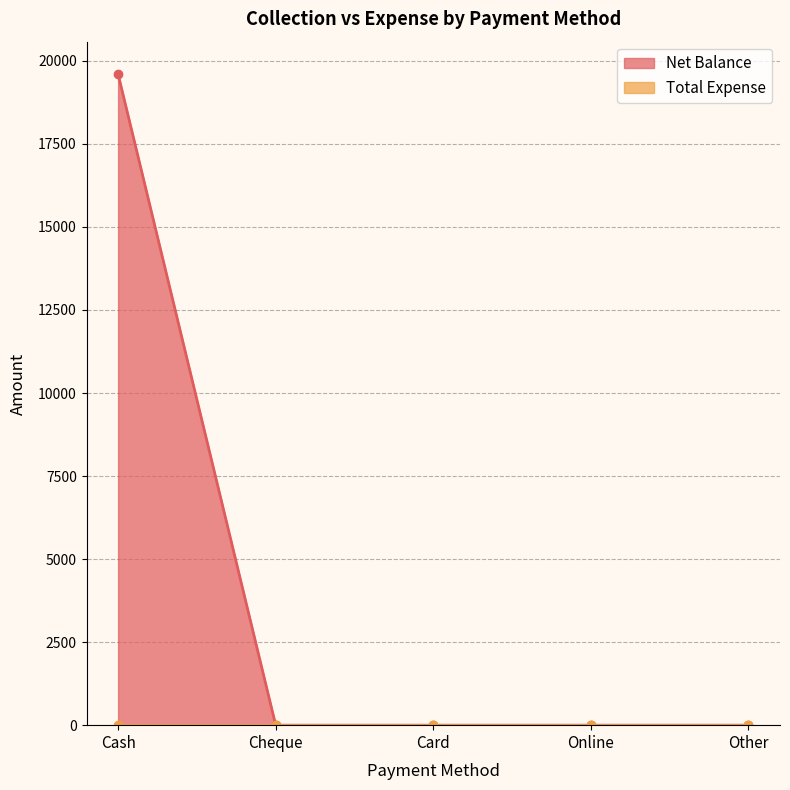

Which label corresponds to the largest value in the chart?

Cash